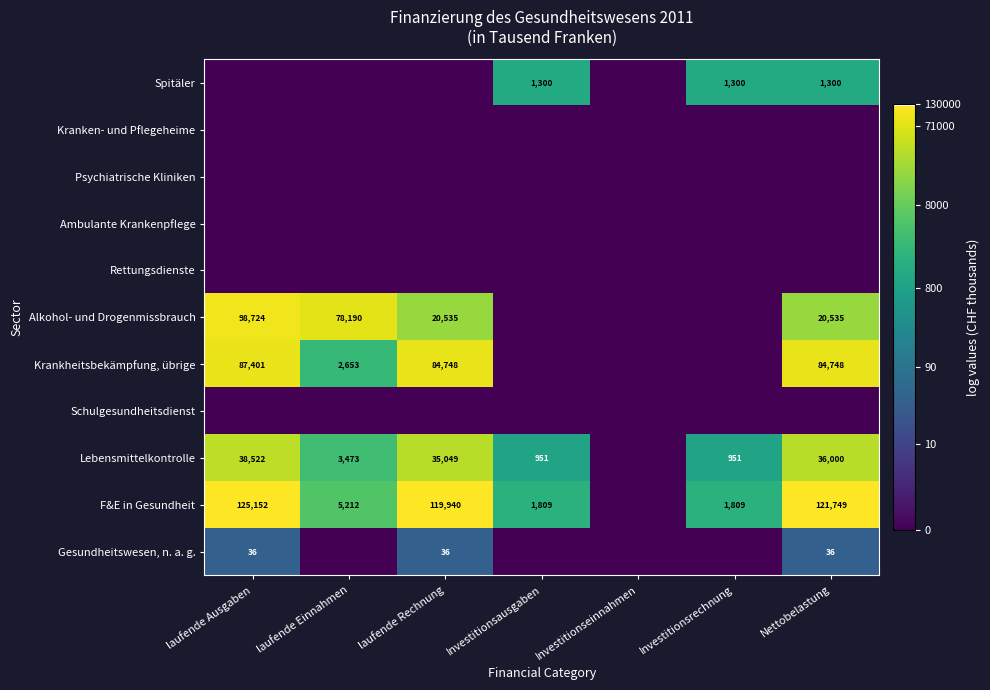

True or false: Krankheitsbekämpfung, übrige has a value of 84748 at laufende Rechnung.

True